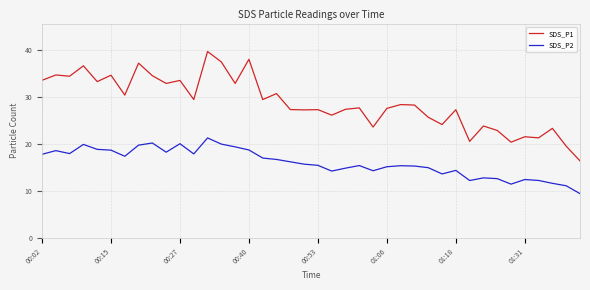

What is the difference between the maximum and minimum values in the SDS_P1 series?

23.3